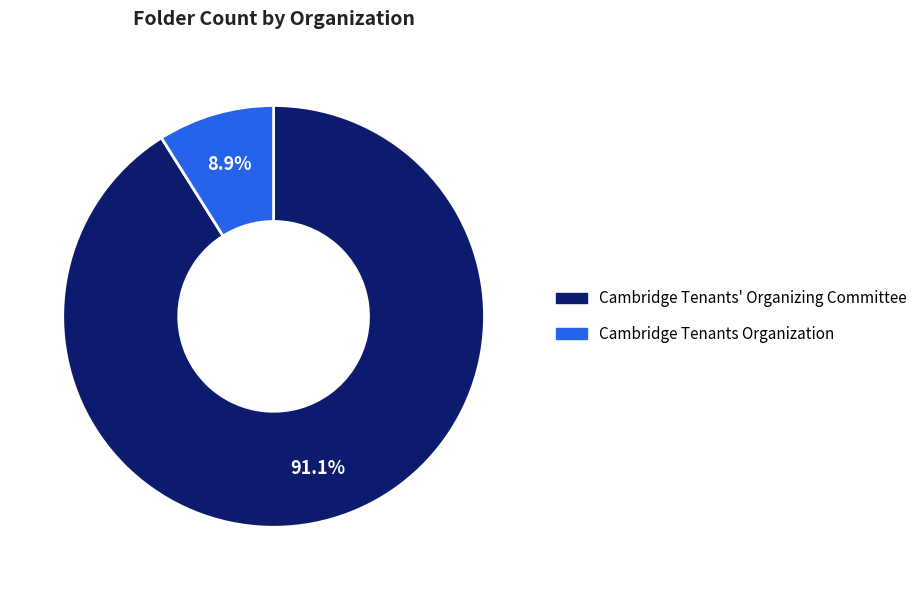

Between Cambridge Tenants Organization and Cambridge Tenants' Organizing Committee, which is larger?

Cambridge Tenants' Organizing Committee